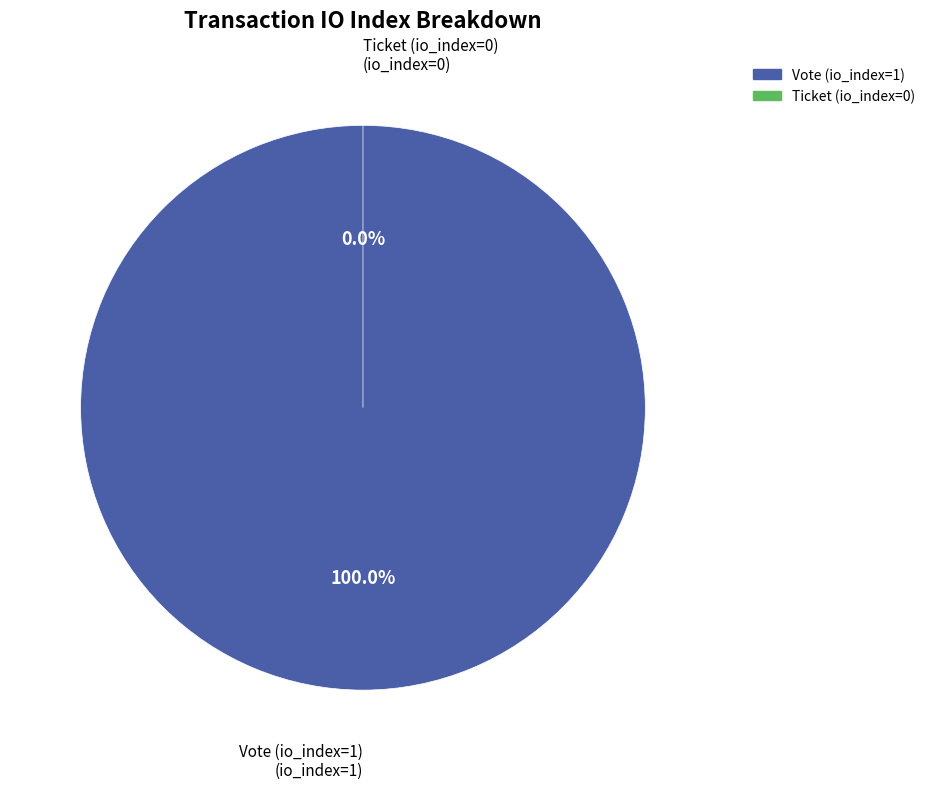

How many segments does this pie chart have?

2